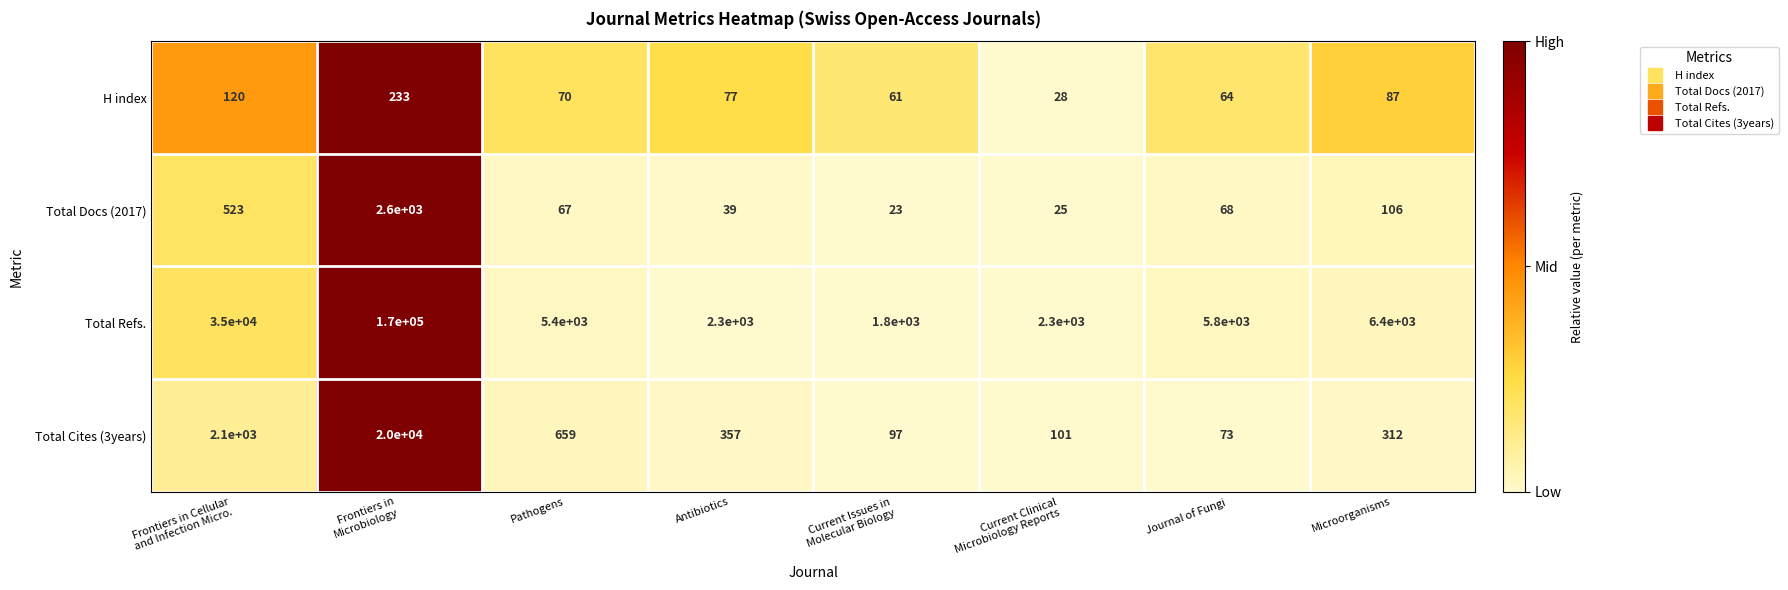

What is the total value across all series at Frontiers in Cellular
and Infection Micro.?

37743